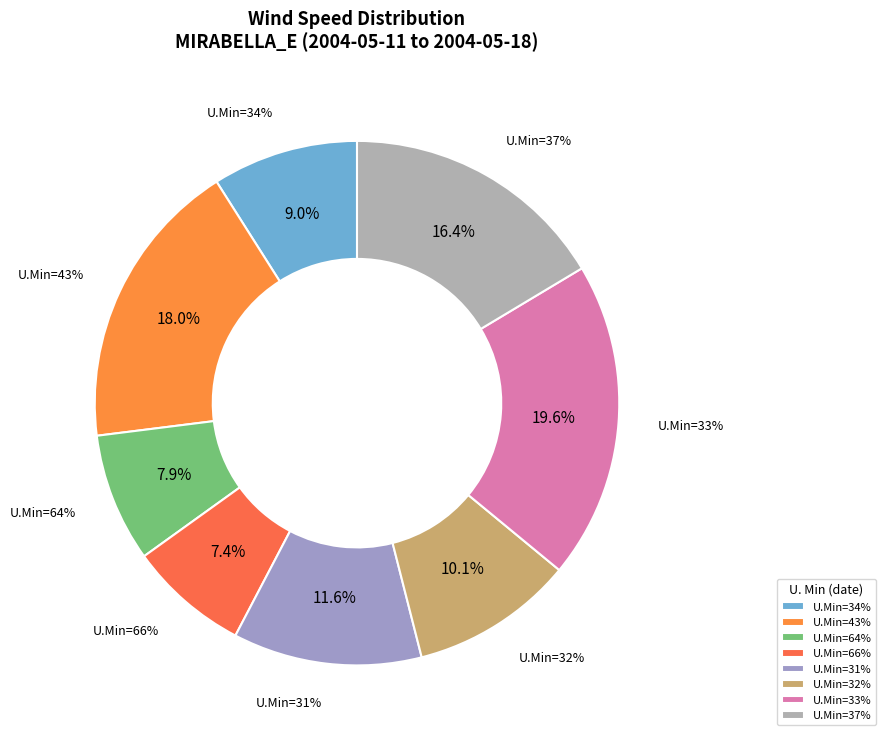

The 32% slice represents 10% of the pie. True or false?

True